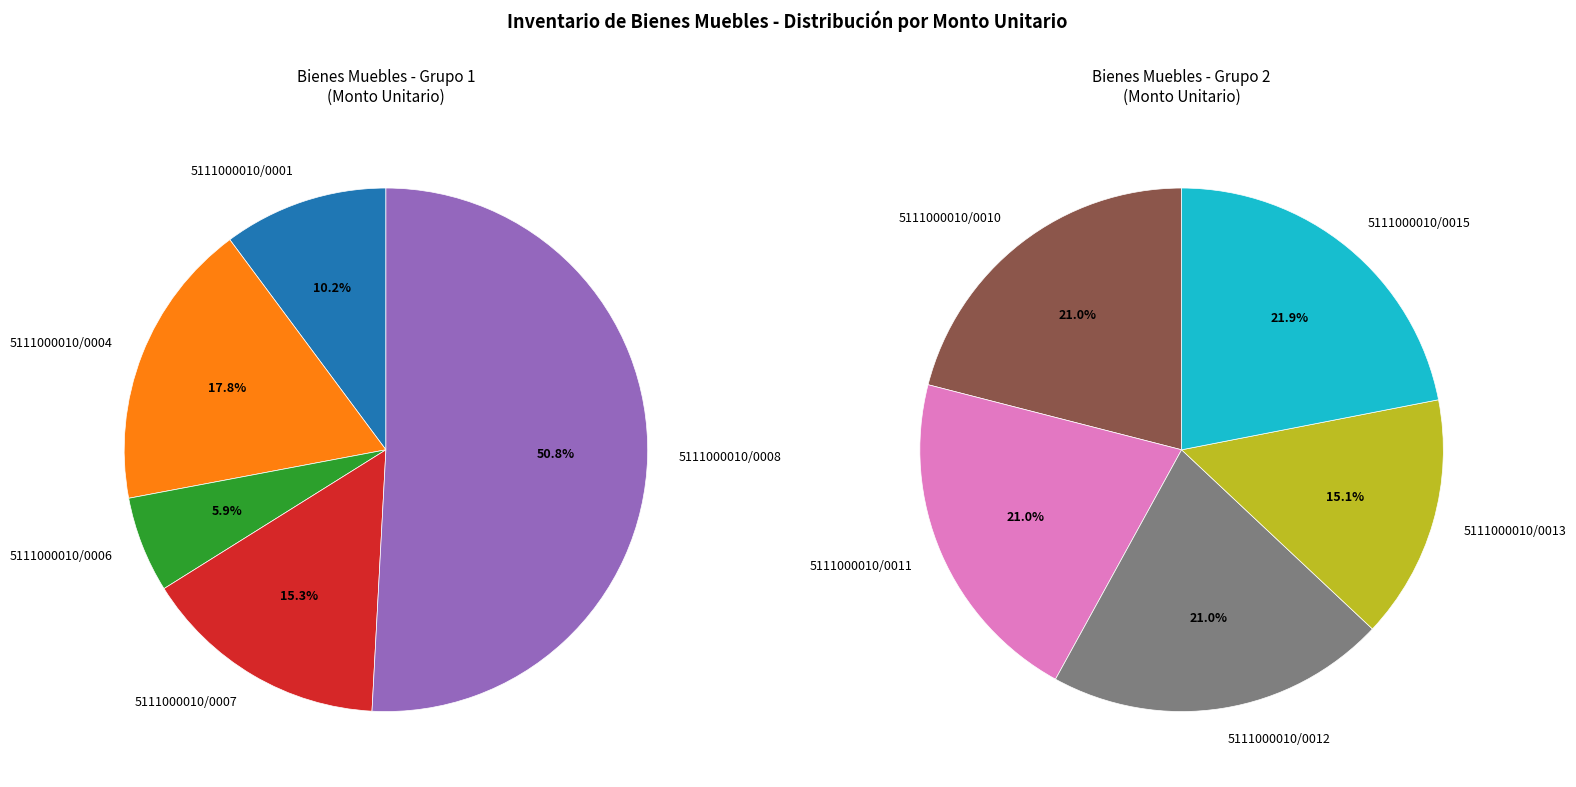

Which has a higher value, 5111000010/0013 or 5111000010/0010?

5111000010/0010